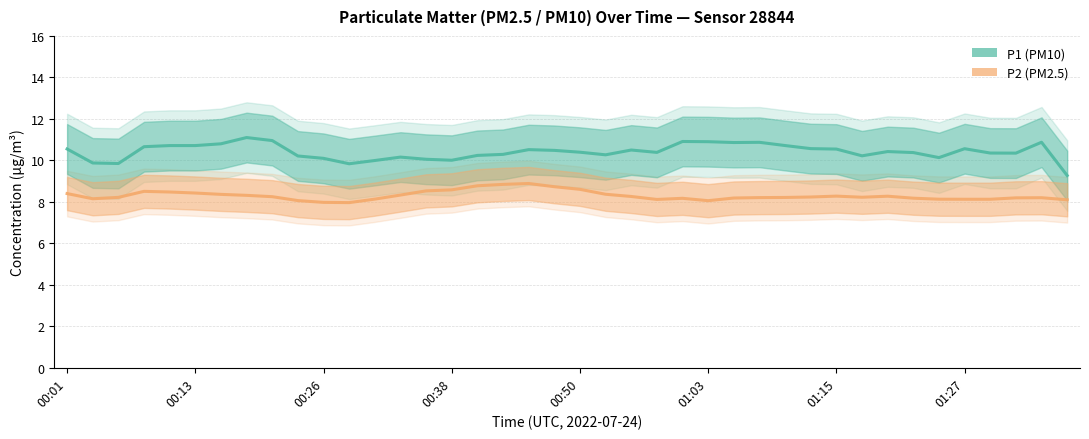

At how many categories does at least one series exceed 10?

35